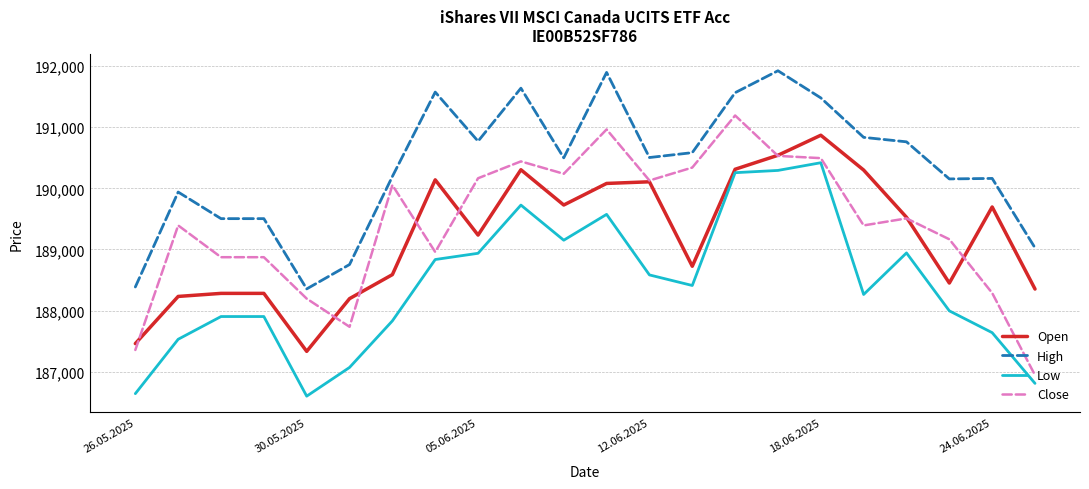

What is the minimum value shown in the chart?

186599